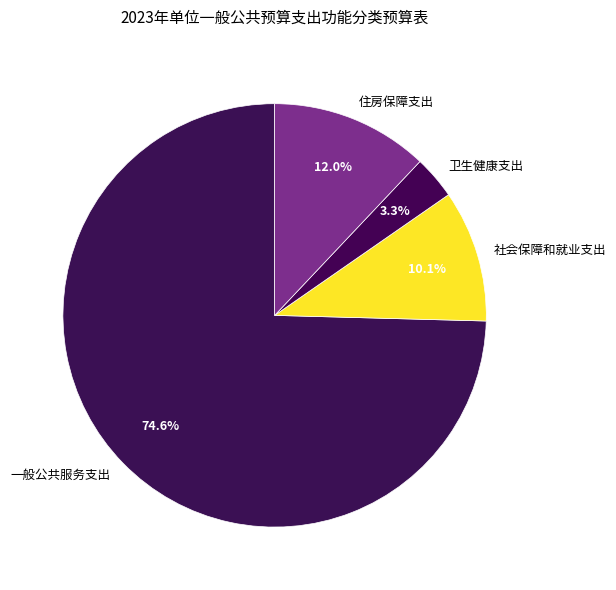

What percentage is the 一般公共服务支出 slice, to the nearest percent?

75%